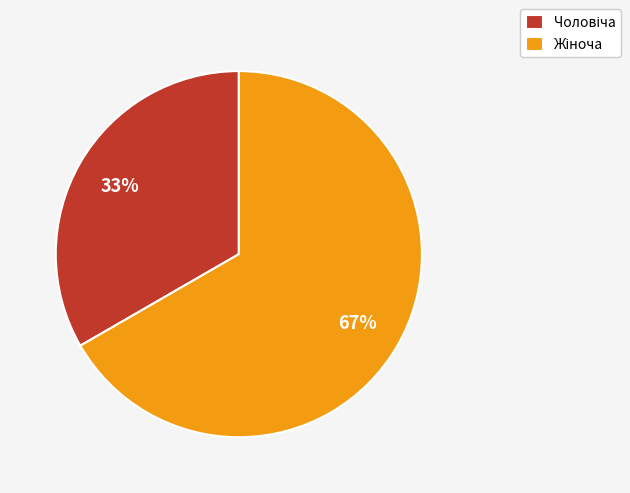

To the nearest percent, what is the average slice percentage?

50%